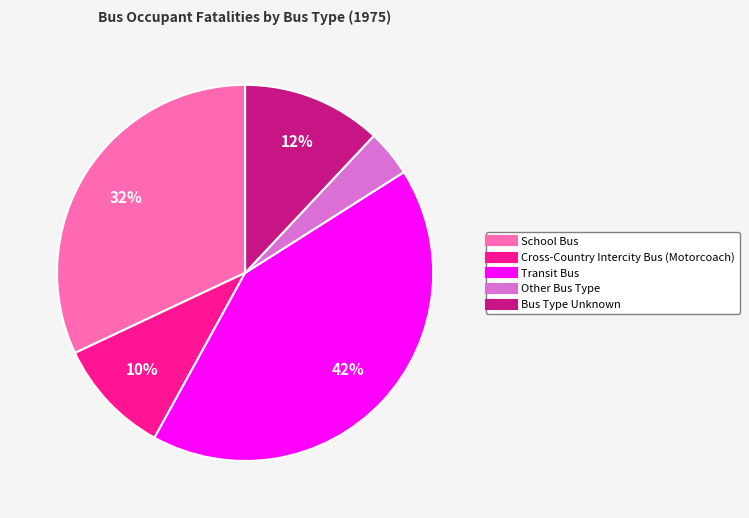

To the nearest percent, what portion does Other Bus Type represent?

4%